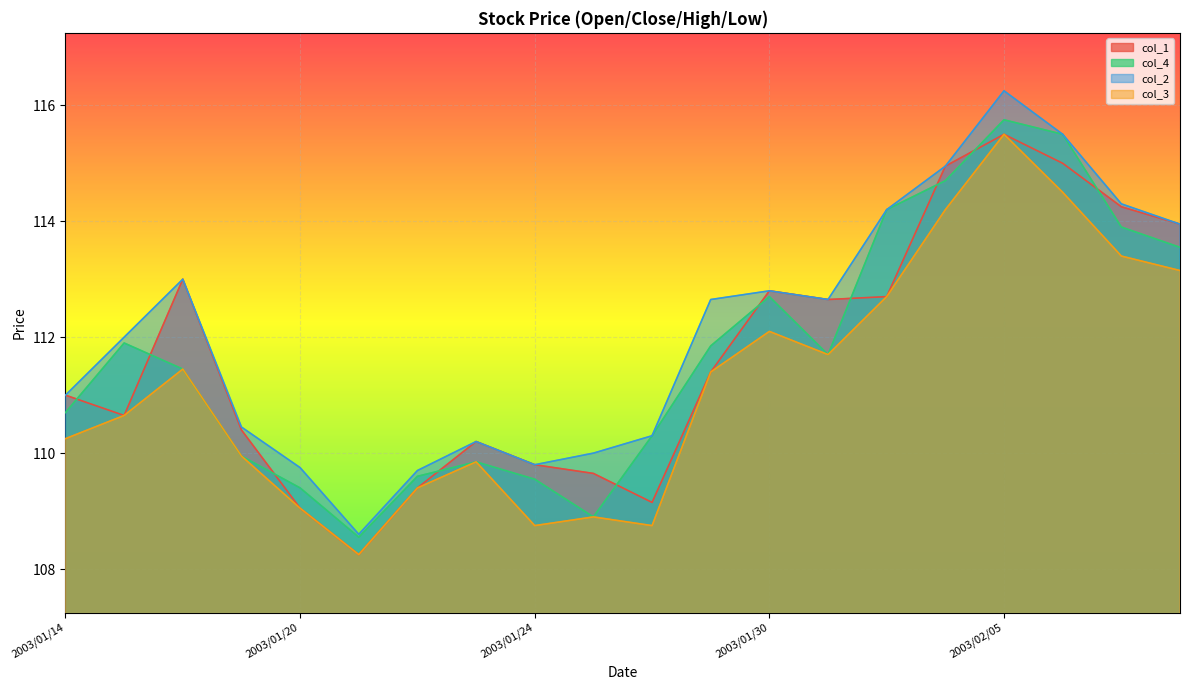

What is the total value across all series at 2003/02/05?

463.0